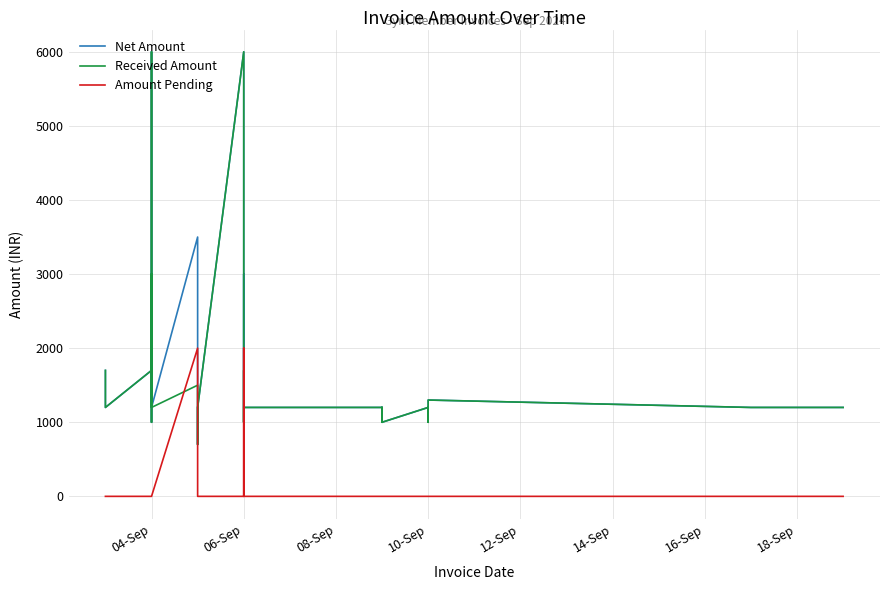

Between 04-Sep and 06-Sep, which series saw the biggest shift?

Net Amount